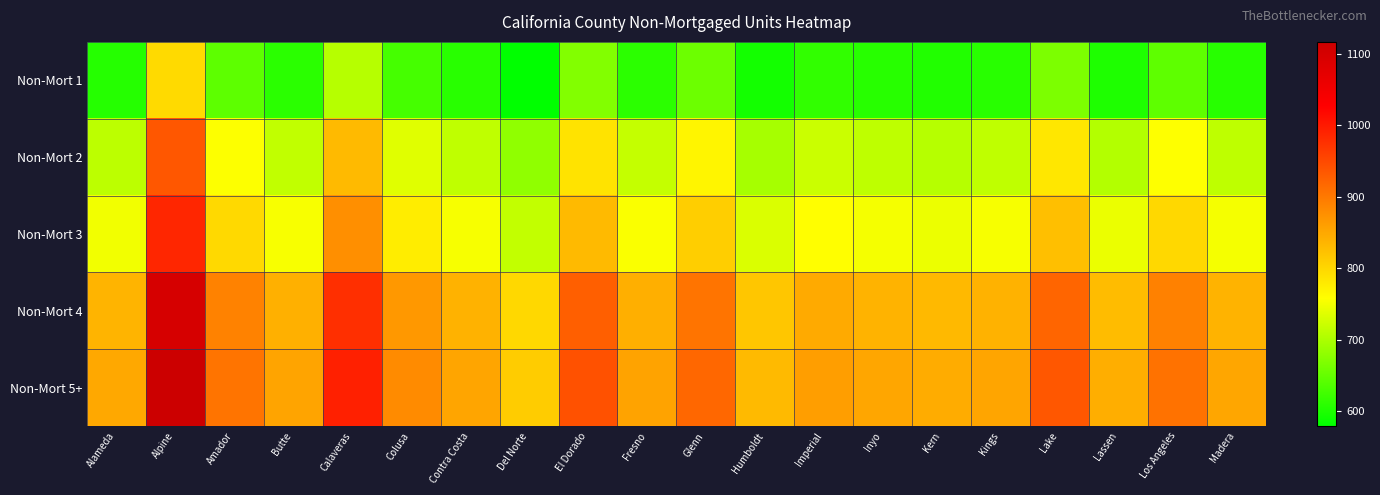

Which series has the largest total across all categories?

Non-Mort 5+